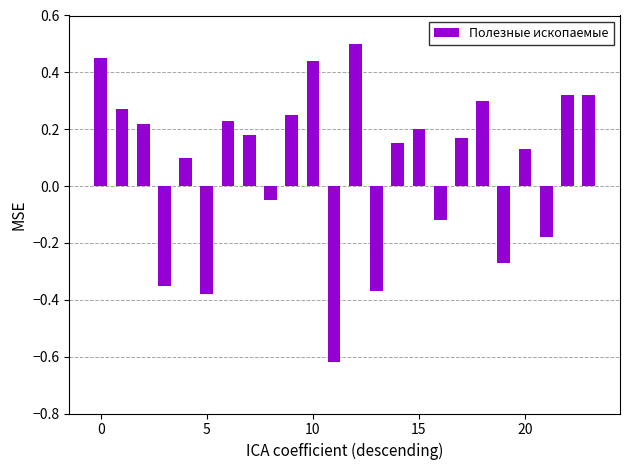

What is the sum of all values?

1.9